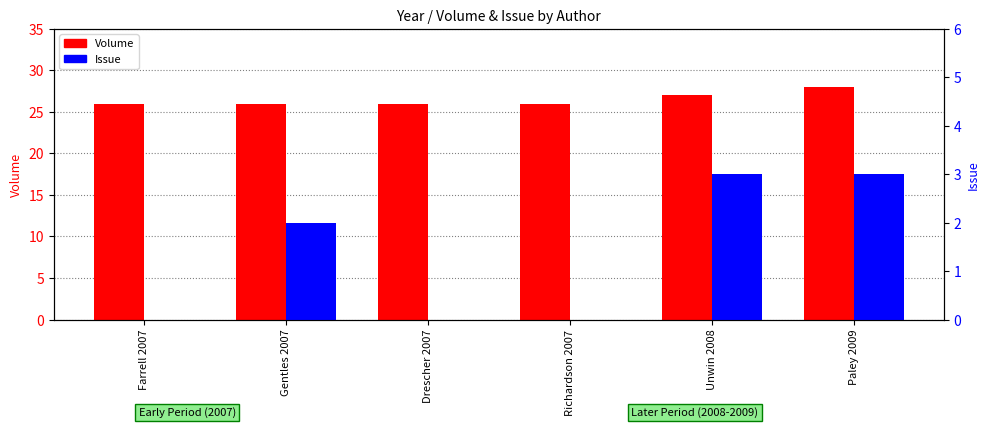

Reading left to right, list all the values displayed in this chart.

Volume: 26	26	26	26	27	28
Issue: 0	2	0	0	3	3